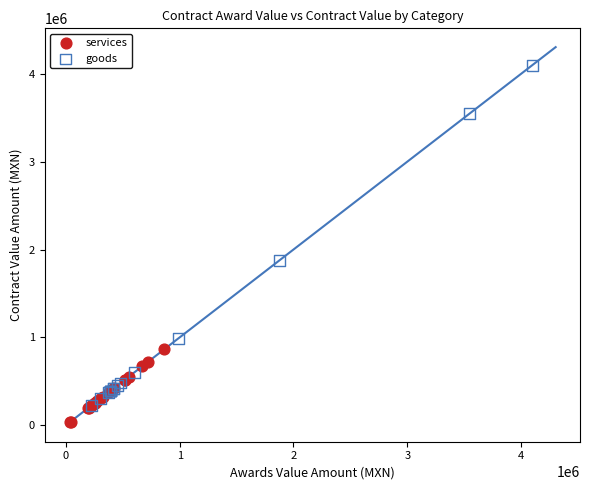

Which series reaches the minimum Y coordinate?

services